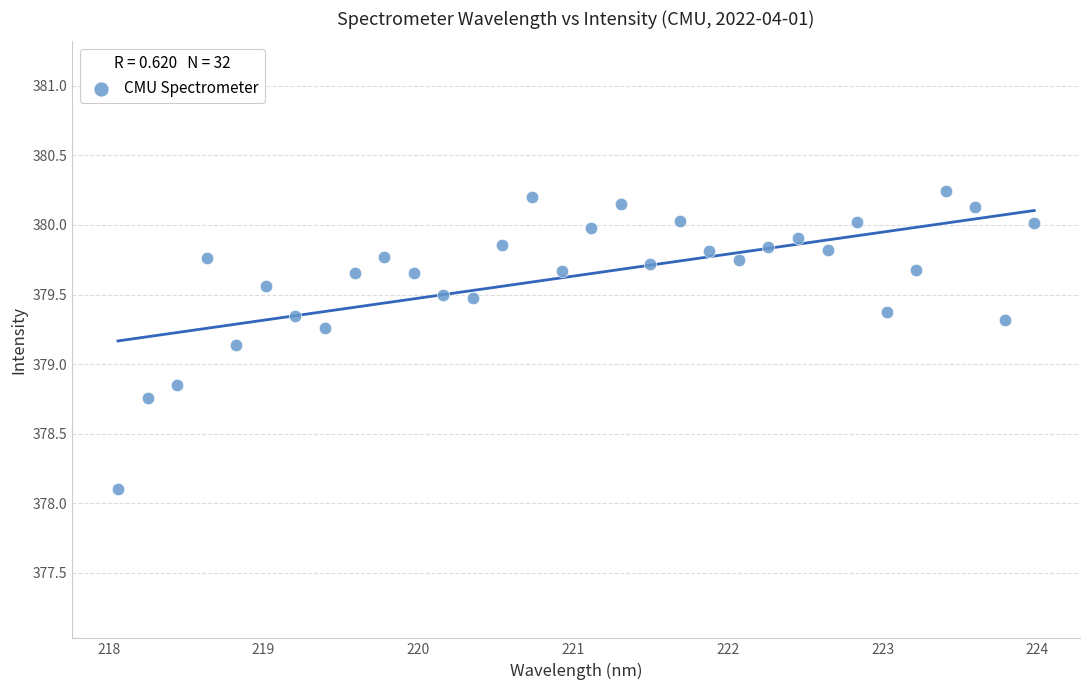

What is the range of Y values (max minus min)?

2.1